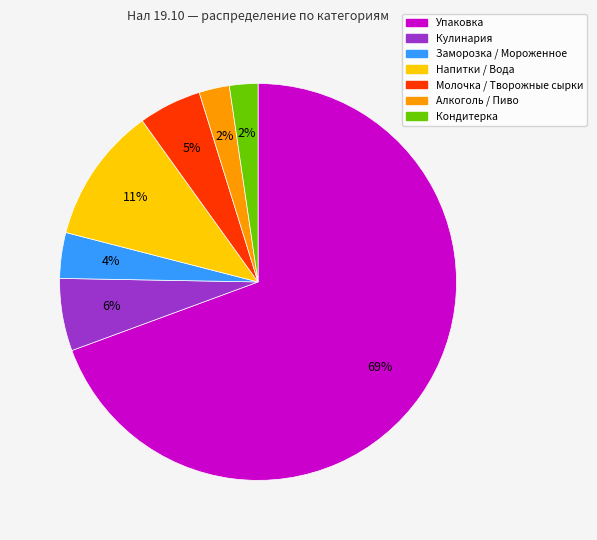

To the nearest percent, what is the average slice percentage?

14%